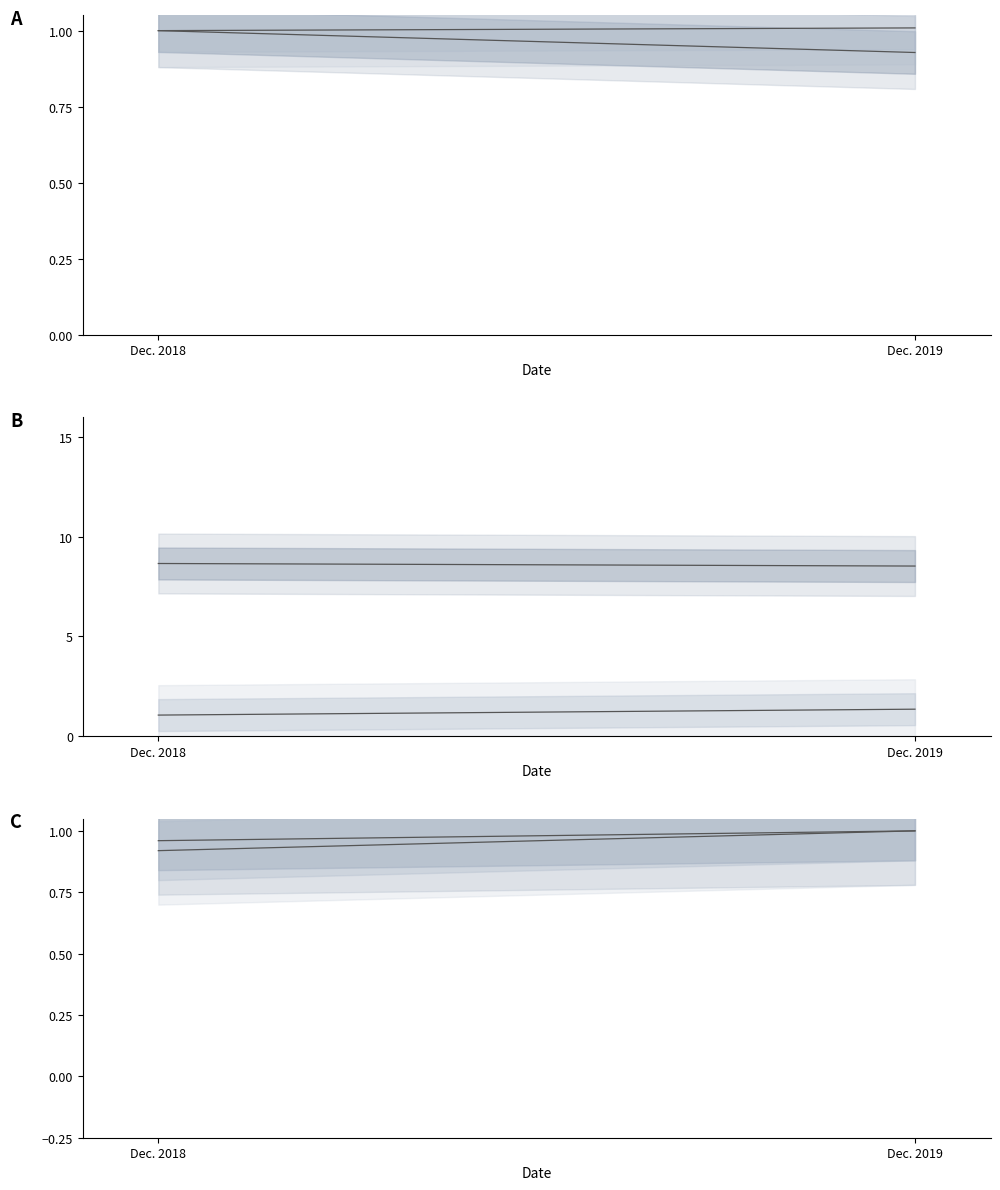

At which category is the sum across all series the highest?

Dec. 2019